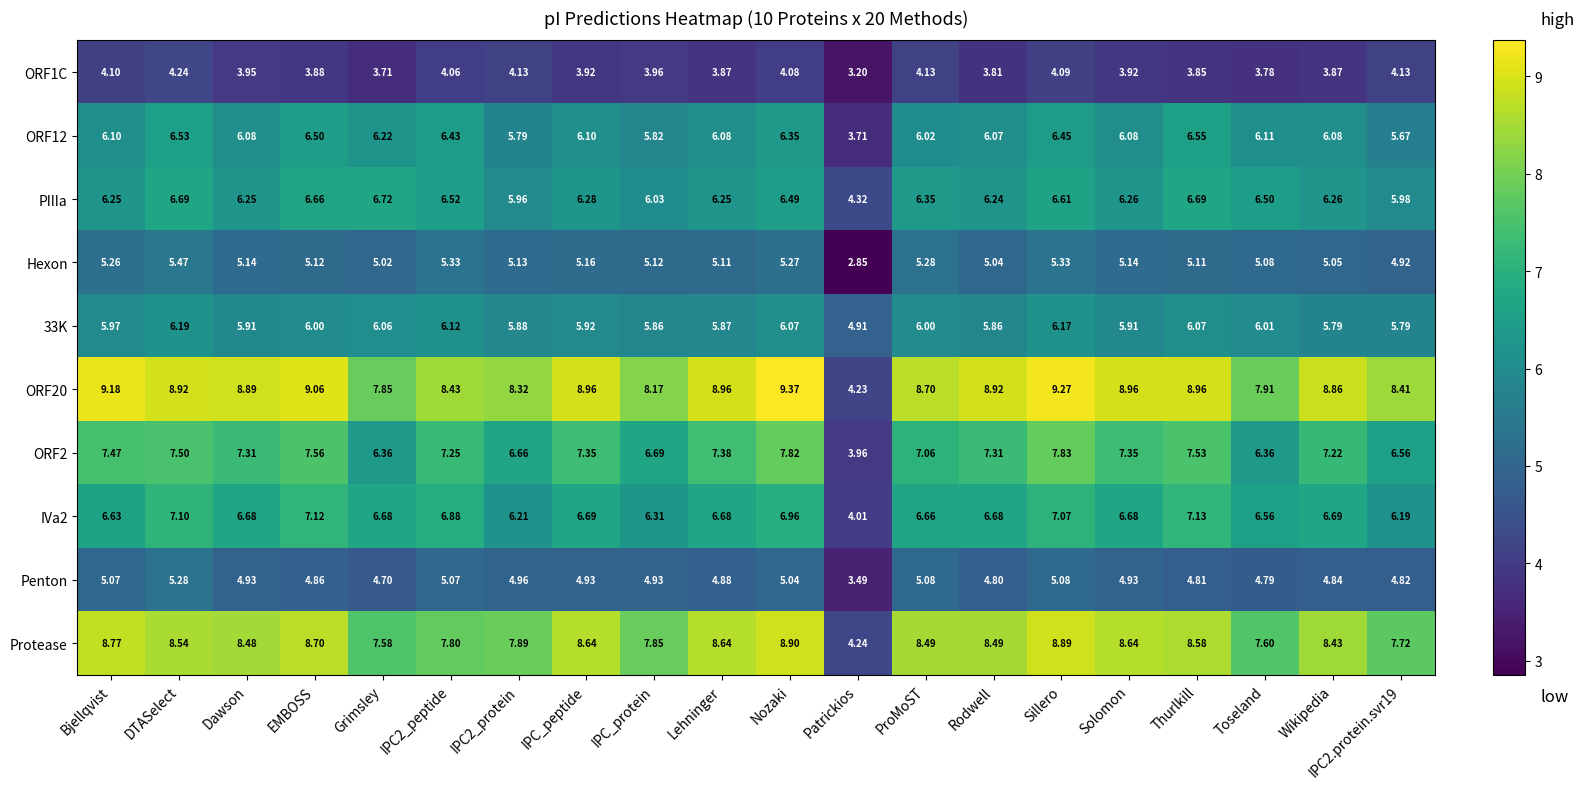

Where does the 33K series first go above 5?

Bjellqvist